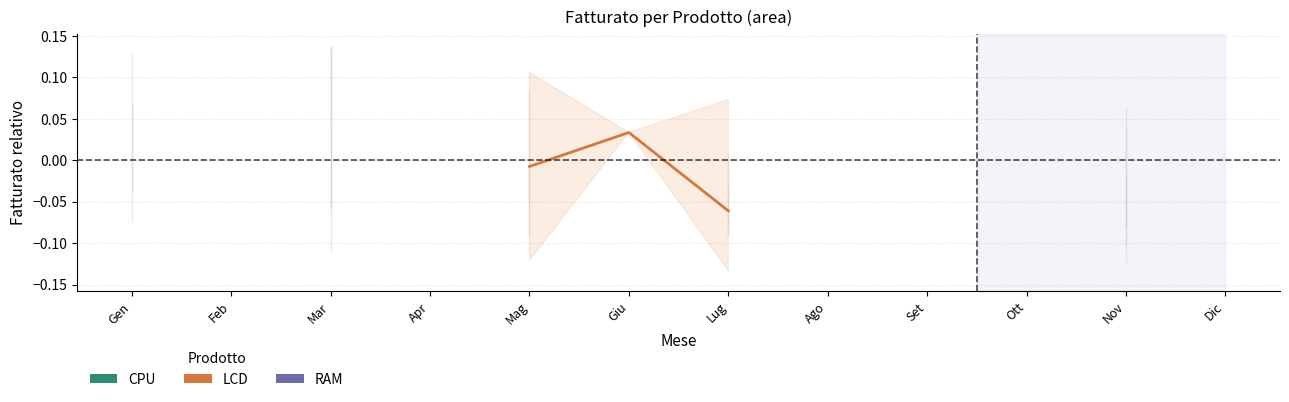

What is the minimum value shown in the chart?

-0.1